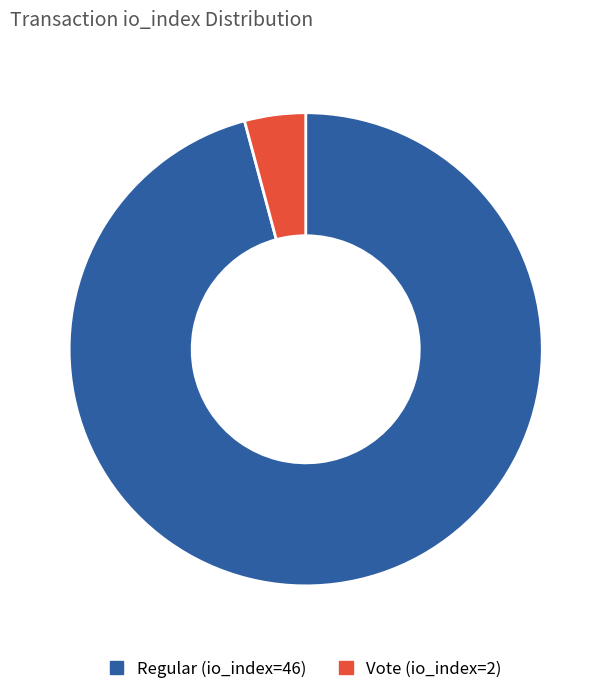

Which category accounts for the majority?

Regular (io_index=46)